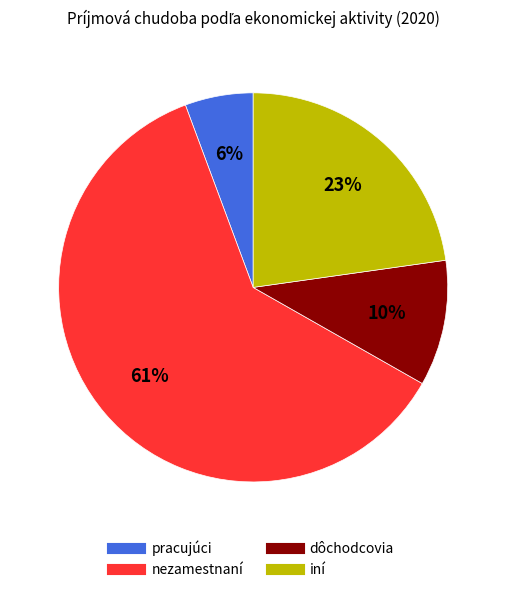

Which slice represents more than half of the pie?

nezamestnaní